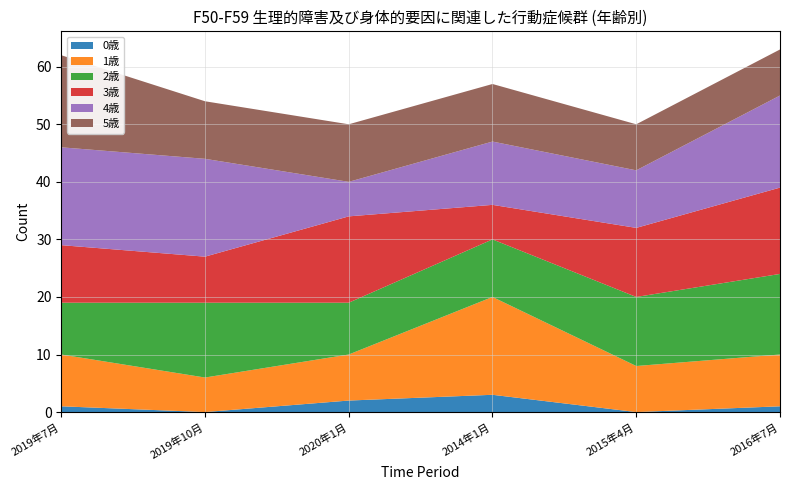

Reading left to right, list all the values displayed in this chart.

0歳: 2019年7月=1	2019年10月=0	2020年1月=2	2014年1月=3	2015年4月=0	2016年7月=1
1歳: 2019年7月=9	2019年10月=6	2020年1月=8	2014年1月=17	2015年4月=8	2016年7月=9
2歳: 2019年7月=9	2019年10月=13	2020年1月=9	2014年1月=10	2015年4月=12	2016年7月=14
3歳: 2019年7月=10	2019年10月=8	2020年1月=15	2014年1月=6	2015年4月=12	2016年7月=15
4歳: 2019年7月=17	2019年10月=17	2020年1月=6	2014年1月=11	2015年4月=10	2016年7月=16
5歳: 2019年7月=16	2019年10月=10	2020年1月=10	2014年1月=10	2015年4月=8	2016年7月=8